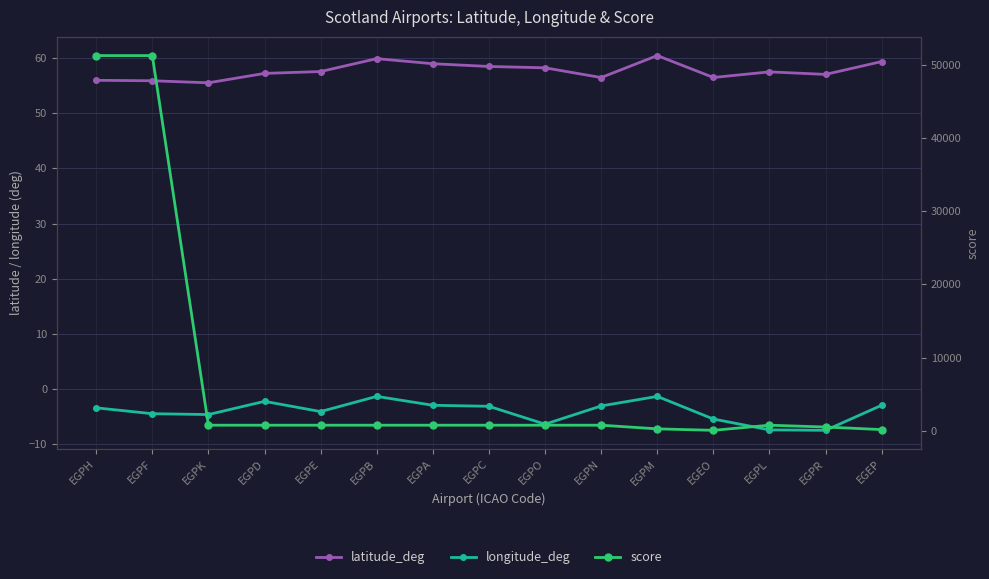

Reading left to right, transcribe all the data shown in this chart.

latitude_deg: EGPH=56.0	EGPF=55.9	EGPK=55.5	EGPD=57.2	EGPE=57.5	EGPB=59.9	EGPA=59.0	EGPC=58.5	EGPO=58.2	EGPN=56.5	EGPM=60.4	EGEO=56.5	EGPL=57.5	EGPR=57.0	EGEP=59.4
longitude_deg: EGPH=-3.4	EGPF=-4.4	EGPK=-4.6	EGPD=-2.2	EGPE=-4.0	EGPB=-1.3	EGPA=-2.9	EGPC=-3.1	EGPO=-6.3	EGPN=-3.0	EGPM=-1.3	EGEO=-5.4	EGPL=-7.4	EGPR=-7.4	EGEP=-2.9
score: EGPH=51275.0	EGPF=51275.0	EGPK=750.0	EGPD=750.0	EGPE=750.0	EGPB=750.0	EGPA=750.0	EGPC=750.0	EGPO=750.0	EGPN=750.0	EGPM=250.0	EGEO=50.0	EGPL=750.0	EGPR=500.0	EGEP=150.0